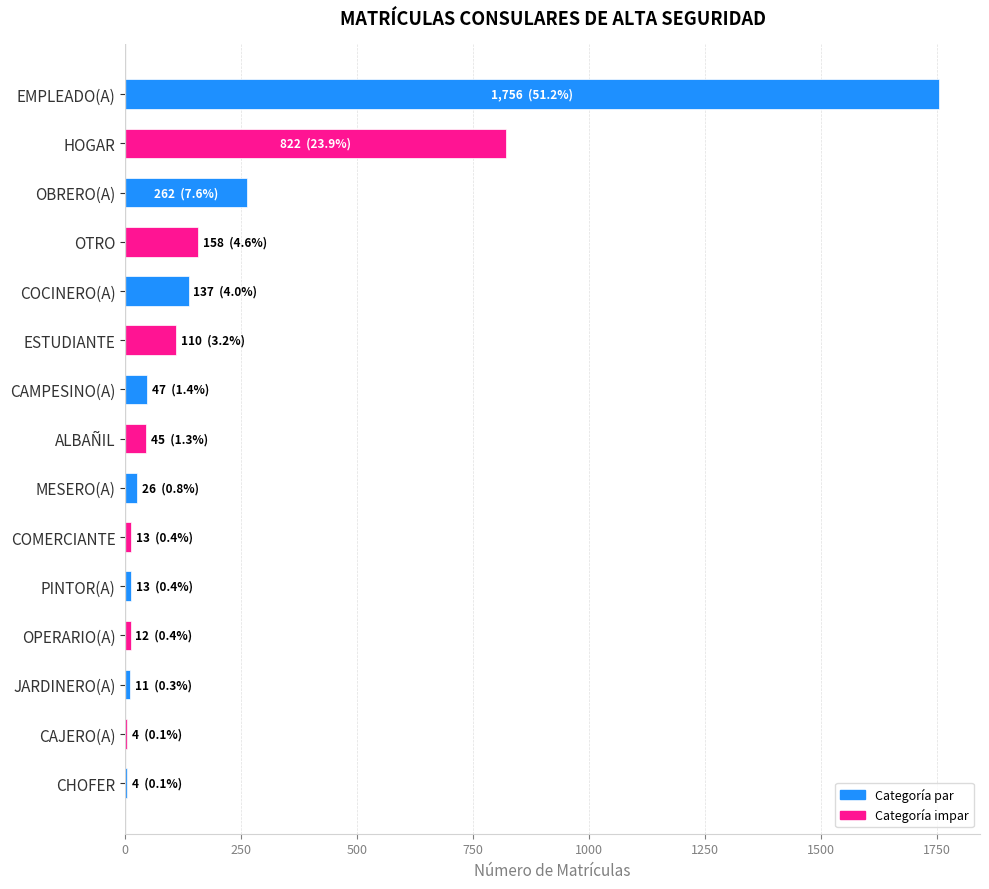

Between MESERO(A) and OBRERO(A), which is larger?

OBRERO(A)